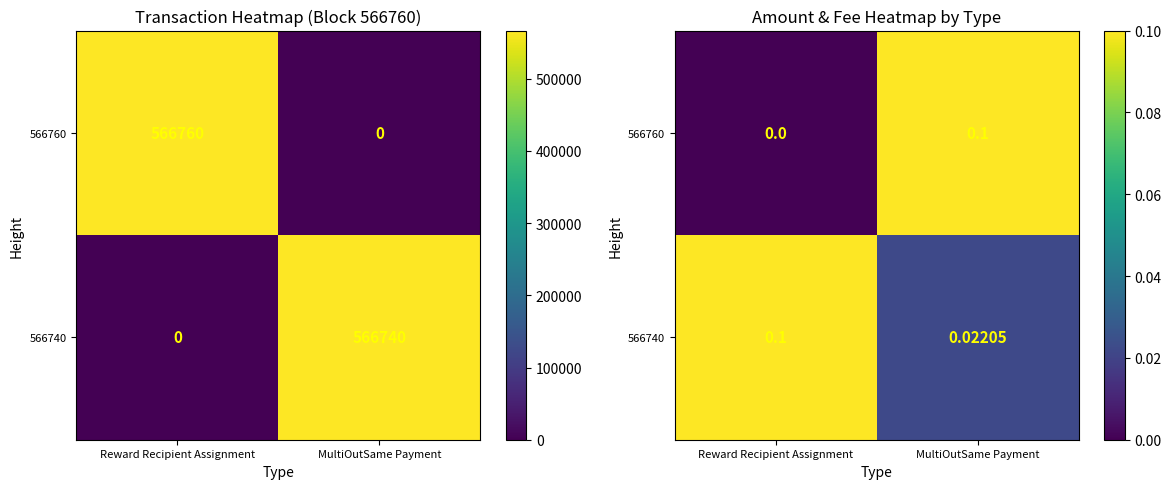

How many 566760 values are between 0 and 1?

2